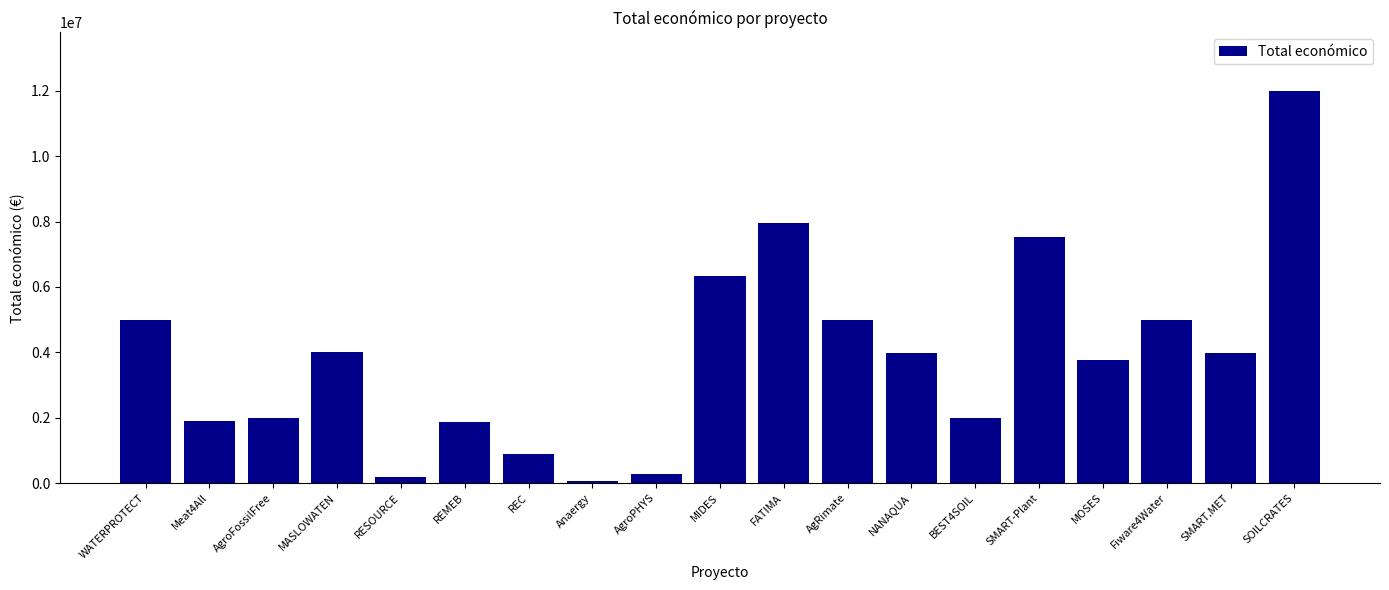

Read the value at AgroFossilFree, to the nearest 100.

1999900